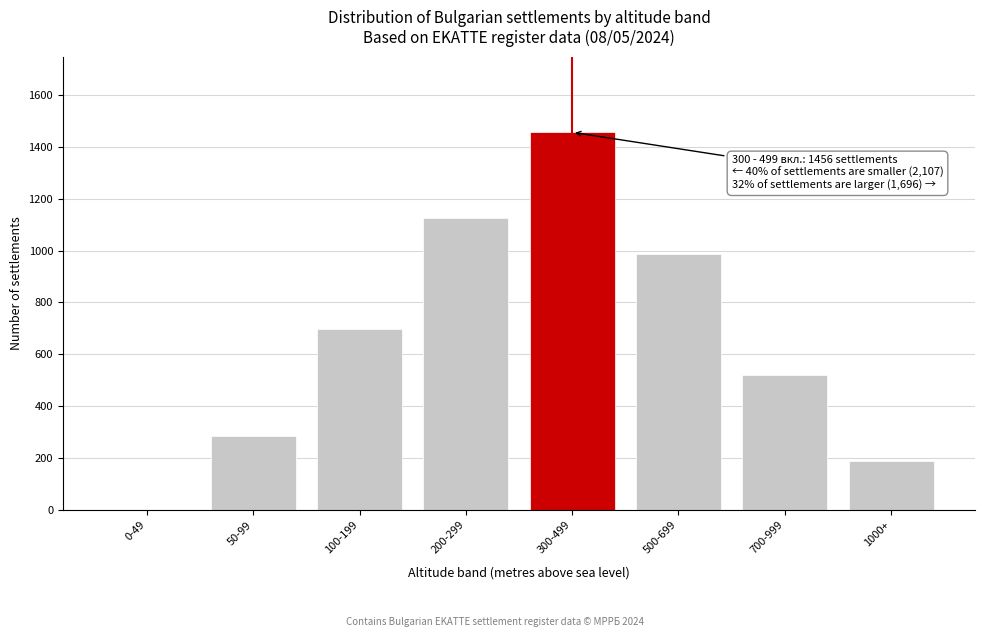

Reading left to right, transcribe all the data shown in this chart.

0-49=0	50-99=285	100-199=698	200-299=1124	300-499=1456	500-699=987	700-999=521	1000+=188